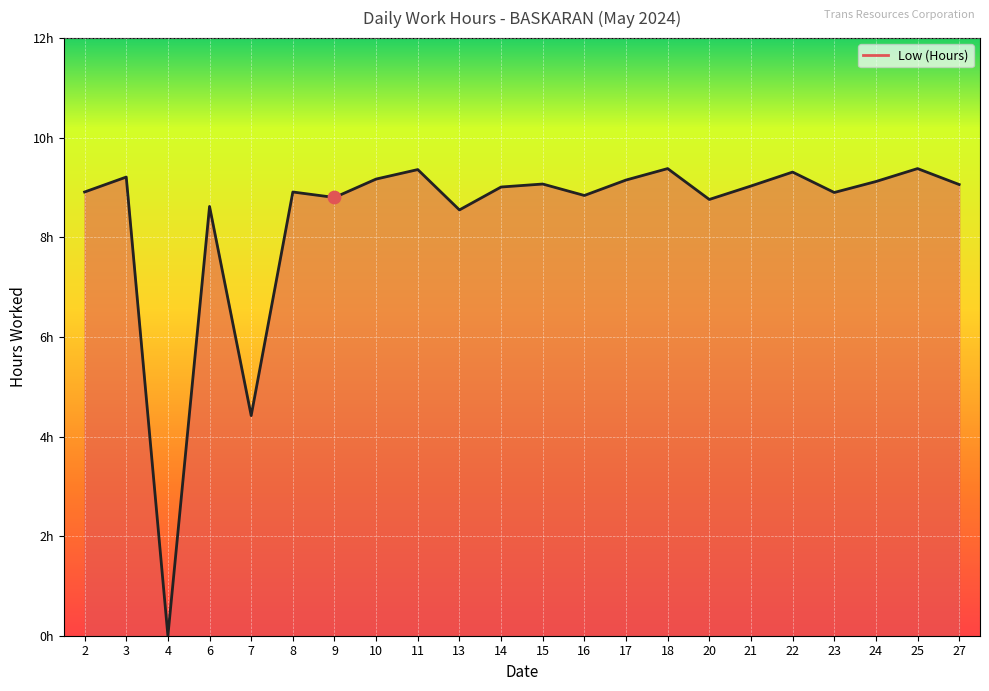

Between 18 and 27, which is larger?

18